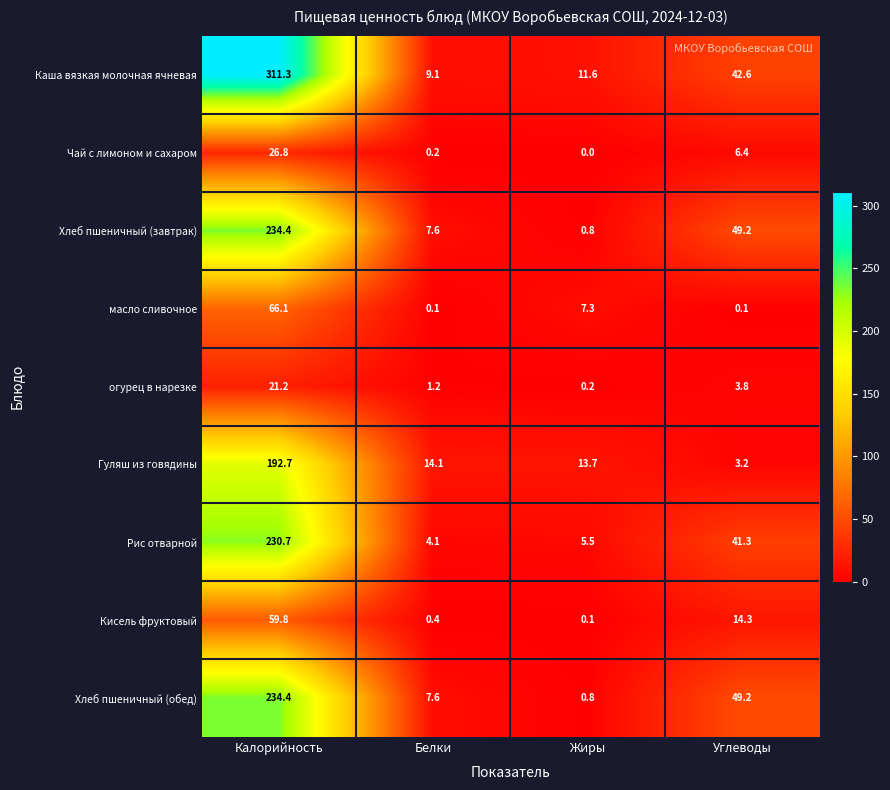

What is the total value across all series at Белки?

44.4